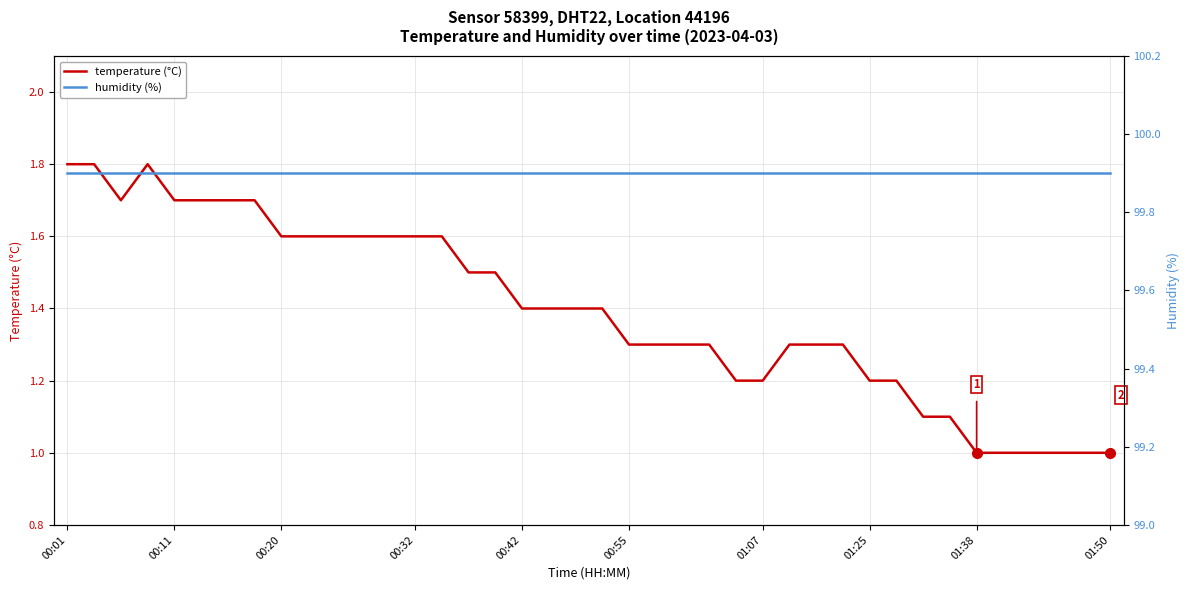

Count the number of categories in the chart.

40